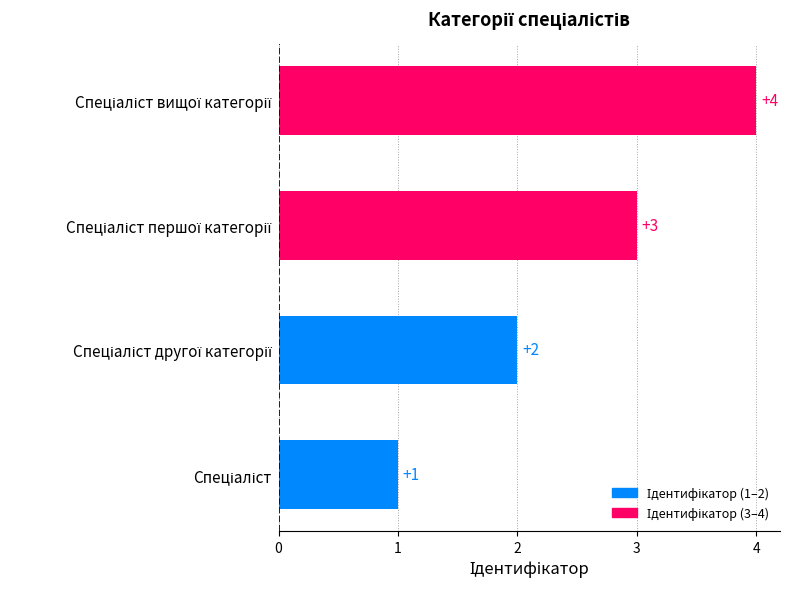

What is the sum of all values?

10